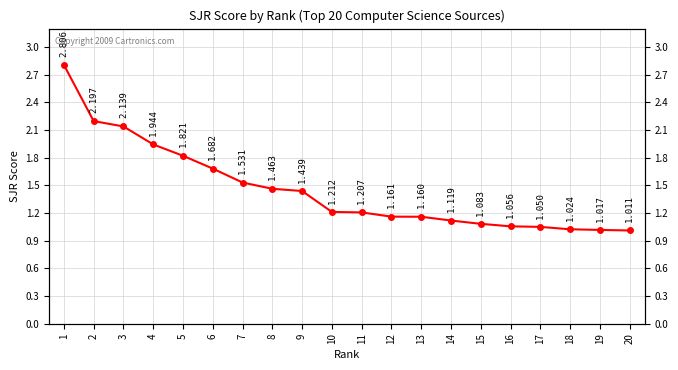

What is the value of the 15th point from the left?

1.1